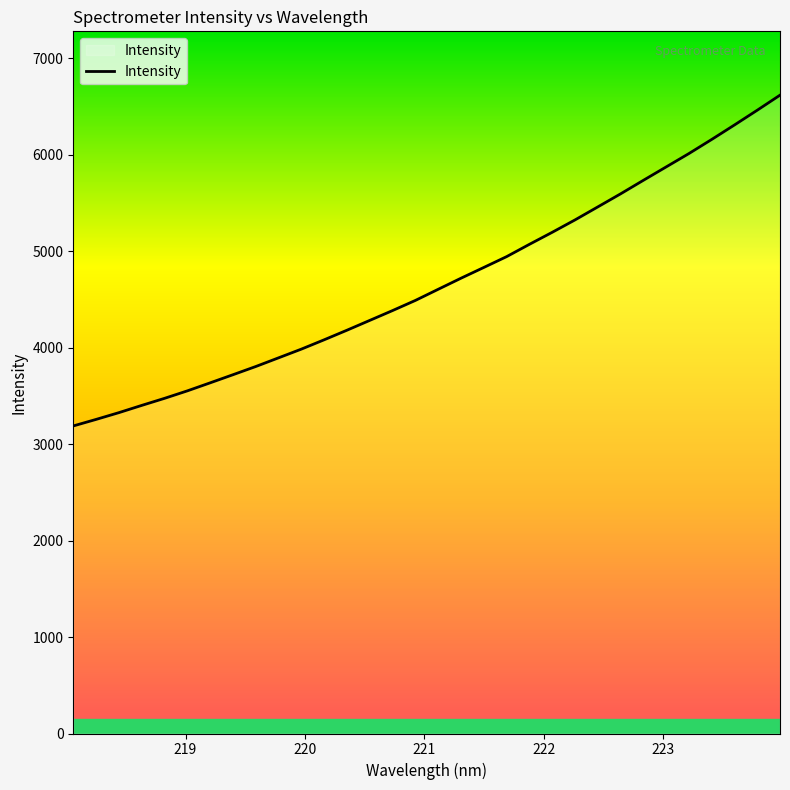

Reading left to right, list all the values displayed in this chart.

3187.4	3255.1	3325.3	3400.3	3473.6	3551.1	3634.3	3718.4	3803.5	3893.6	3983.9	4080.7	4180.0	4281.7	4383.7	4488.6	4604.0	4718.8	4830.2	4942.3	5069.8	5194.3	5322.6	5457.4	5592.7	5732.9	5871.7	6010.3	6156.5	6306.5	6459.4	6615.5